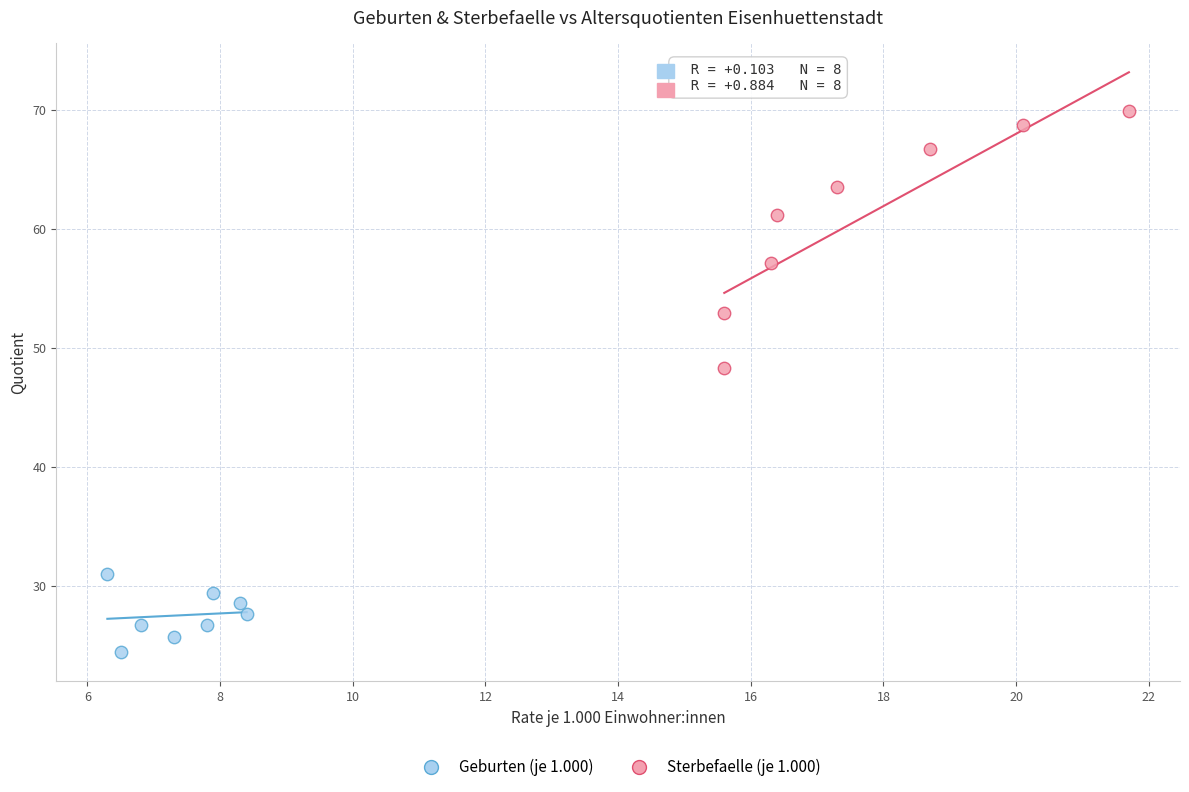

What are all the series names shown in the legend?

Geburten (je 1.000), Sterbefaelle (je 1.000)